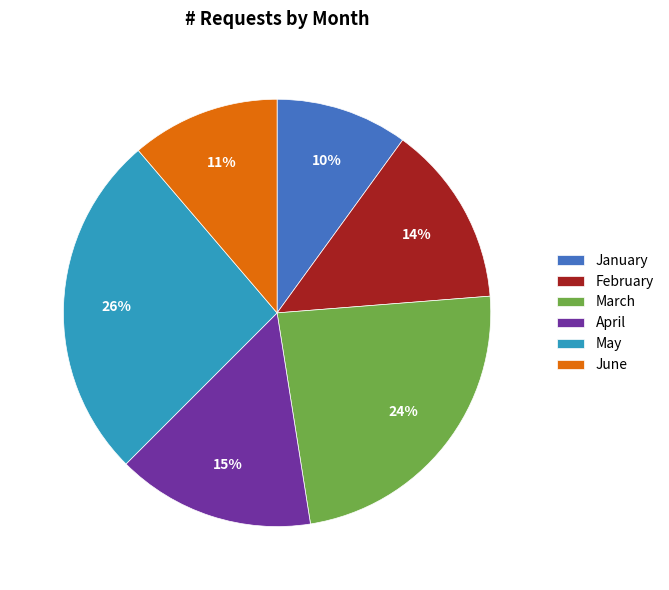

Is the sum of May and April greater than half?

No